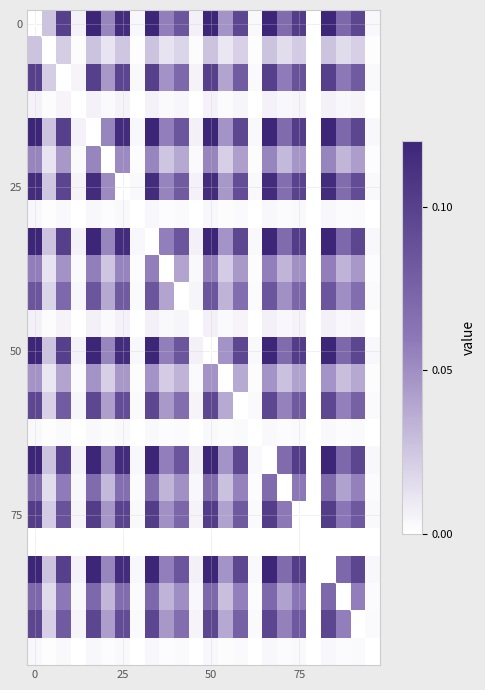

What is the difference between the second highest and minimum values in the 25 series?

0.1